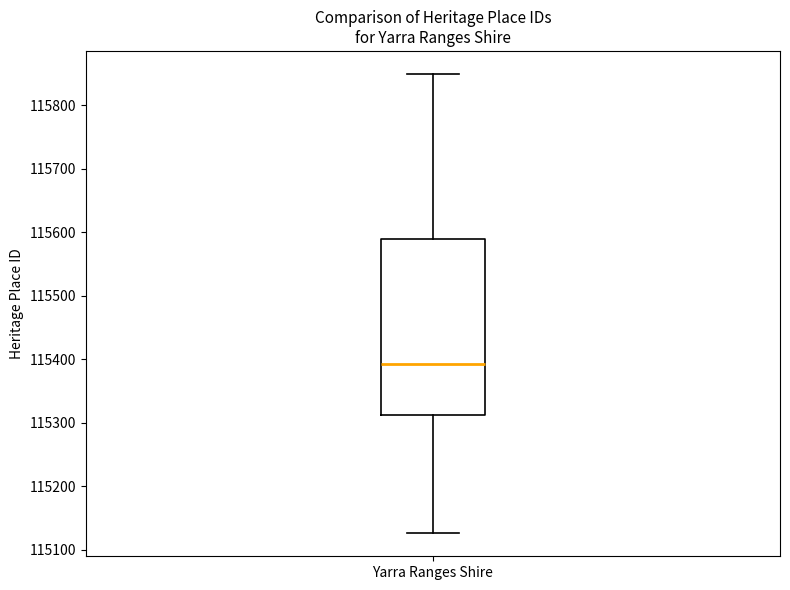

Transcribe this box plot: give where the median line is, the range the box spans, and where the two whiskers end, as read against the y-axis. The values are not printed on the chart, so give them approximately, as read against the axis.

median 115390, box 115310 to 115590, whiskers 115130 to 115850